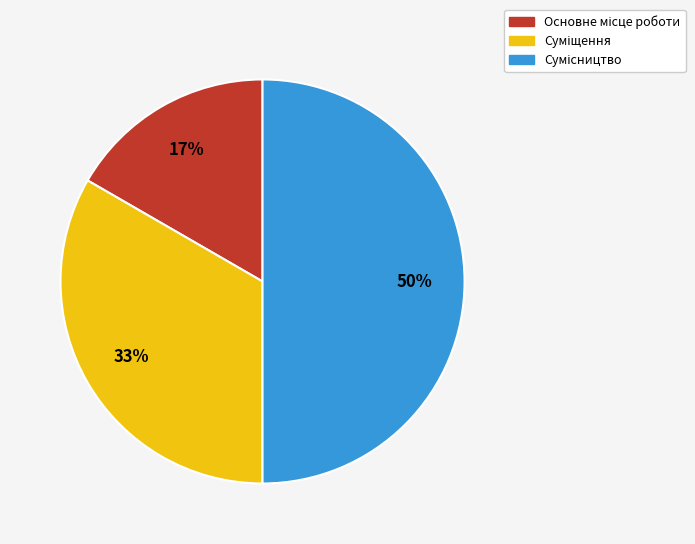

How many slices are in this pie chart?

3